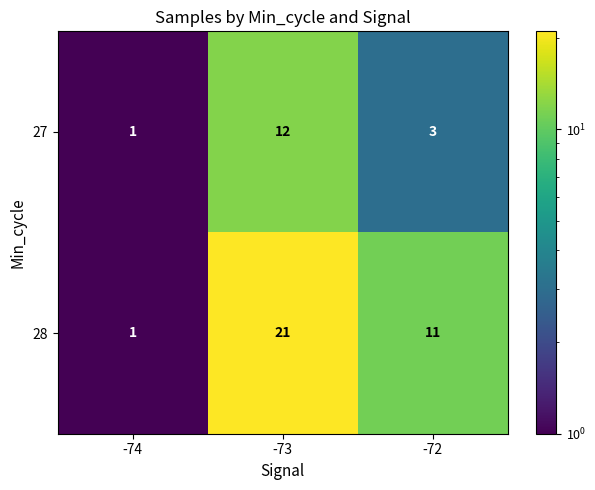

What is the sum of the 28 values at -72 and -73?

32